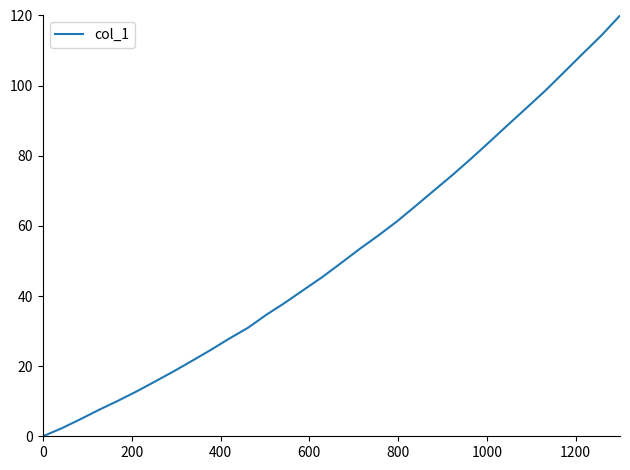

True or false: the data has more than 0 interior local peaks.

False